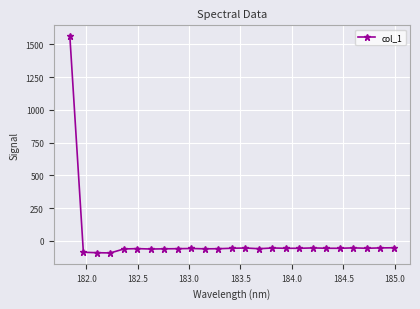

What is the maximum value shown in the chart?

1562.7